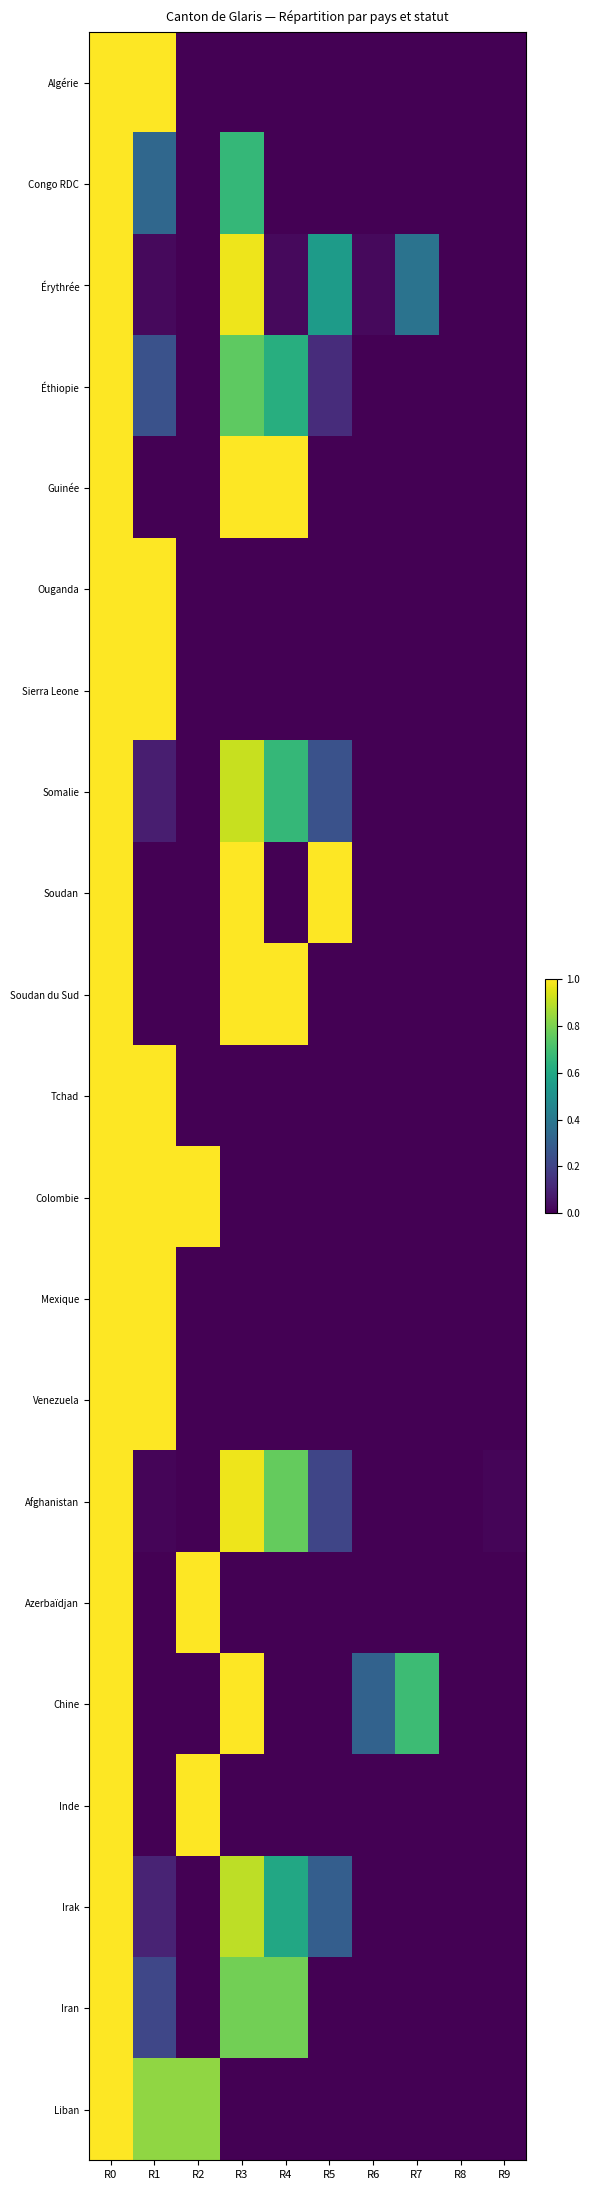

Between R7 and R5, which is larger?

R7